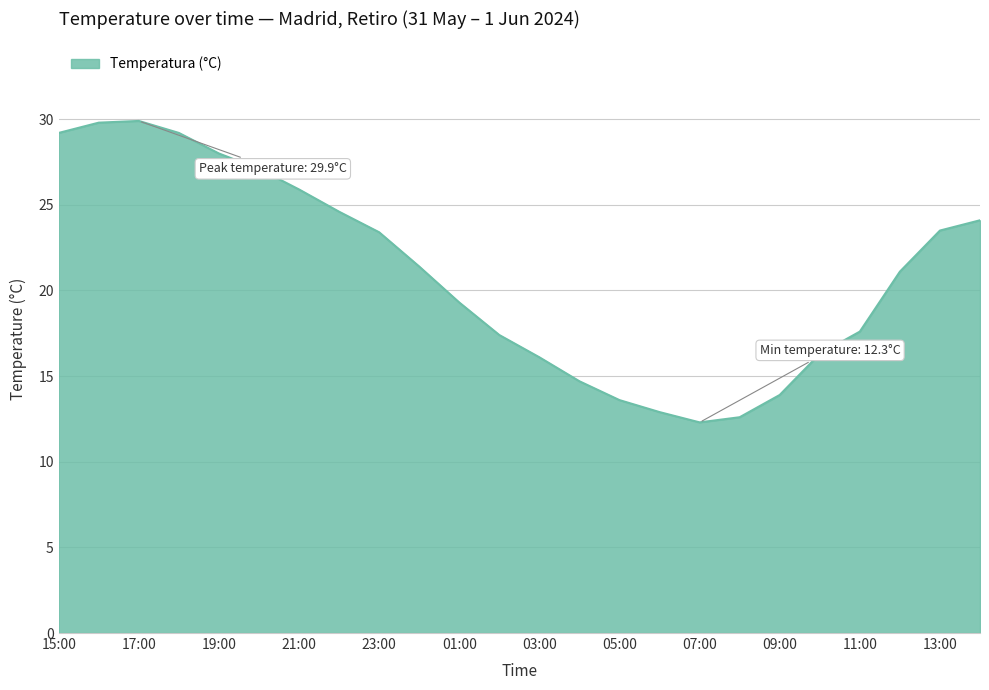

What is the difference between the maximum and minimum values?

17.6